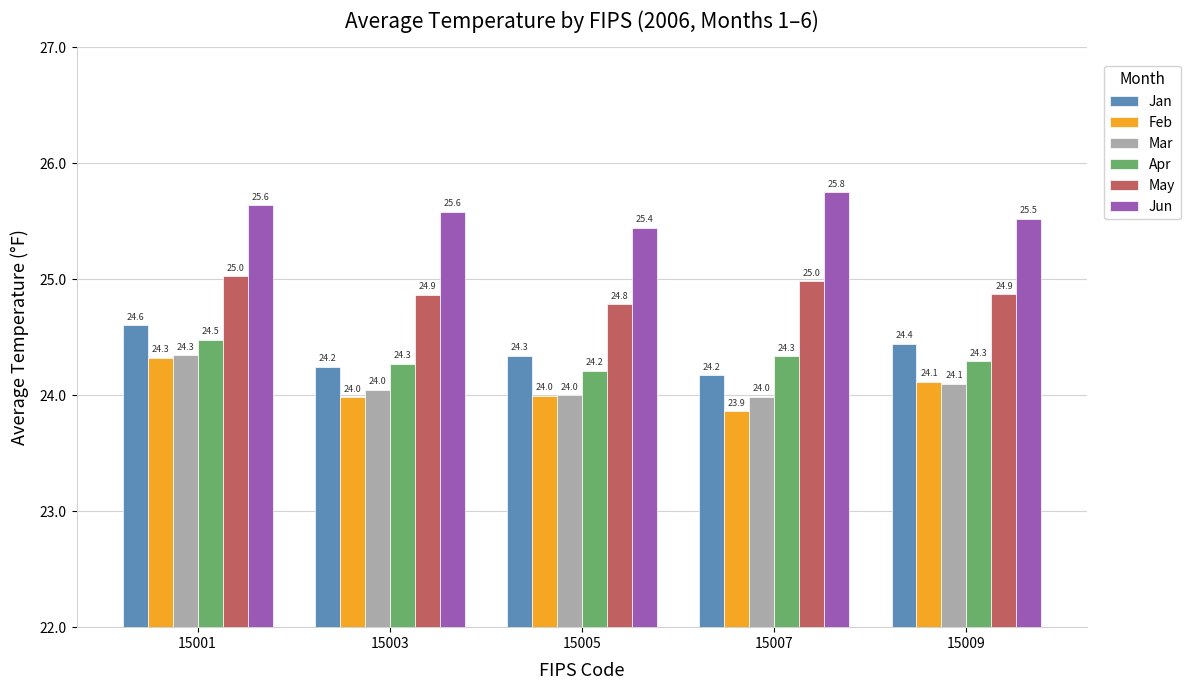

Reading left to right, list all the values displayed in this chart.

Jan: 15001=24.6	15003=24.2	15005=24.3	15007=24.2	15009=24.4
Feb: 15001=24.3	15003=24.0	15005=24.0	15007=23.9	15009=24.1
Mar: 15001=24.3	15003=24.0	15005=24.0	15007=24.0	15009=24.1
Apr: 15001=24.5	15003=24.3	15005=24.2	15007=24.3	15009=24.3
May: 15001=25.0	15003=24.9	15005=24.8	15007=25.0	15009=24.9
Jun: 15001=25.6	15003=25.6	15005=25.4	15007=25.8	15009=25.5